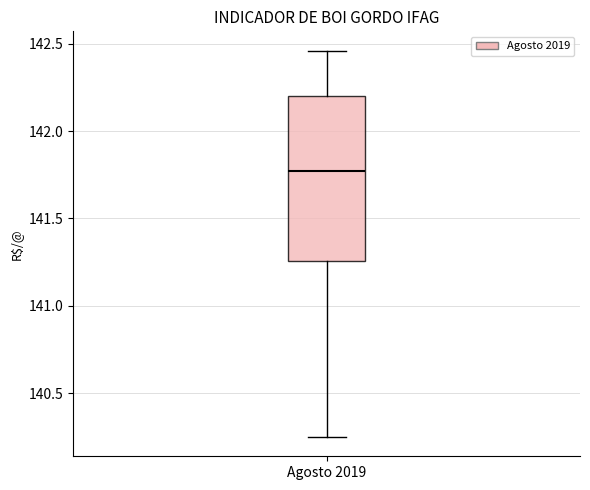

Transcribe this box plot: give where the median line is, the range the box spans, and where the two whiskers end, as read against the y-axis. The values are not printed on the chart, so give them approximately, as read against the axis.

median 141.75, box 141.25 to 142.20, whiskers 140.25 to 142.45